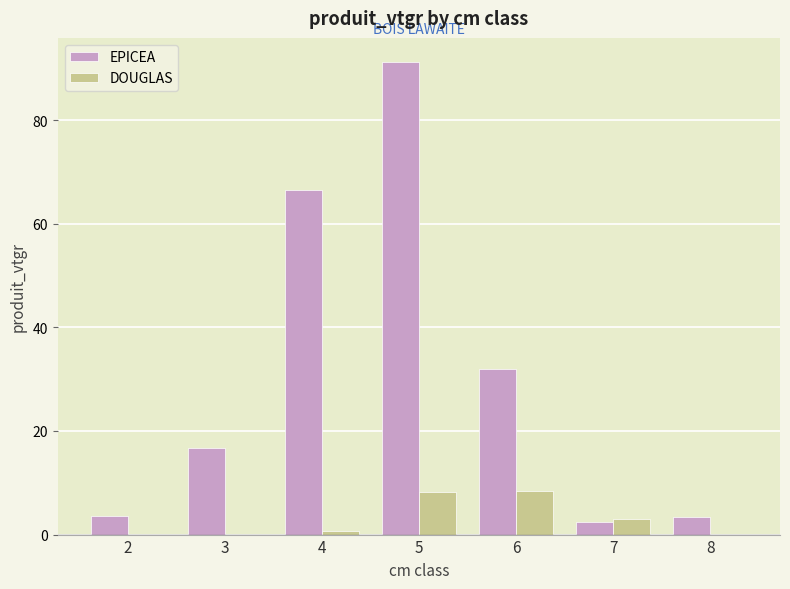

Which category has the highest value across all series?

5